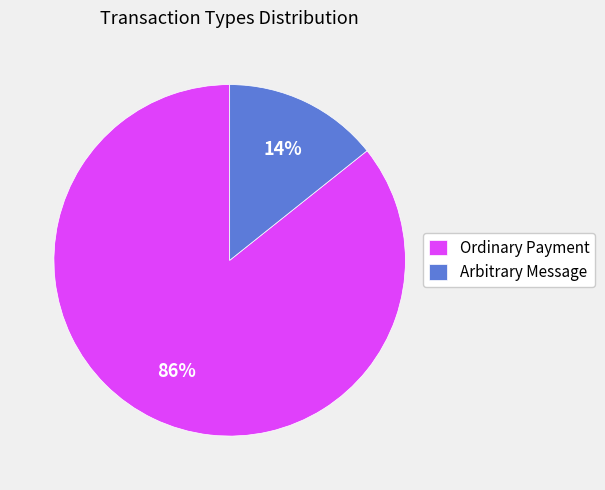

To the nearest percent, what is the combined percentage of Arbitrary Message and Ordinary Payment?

100%